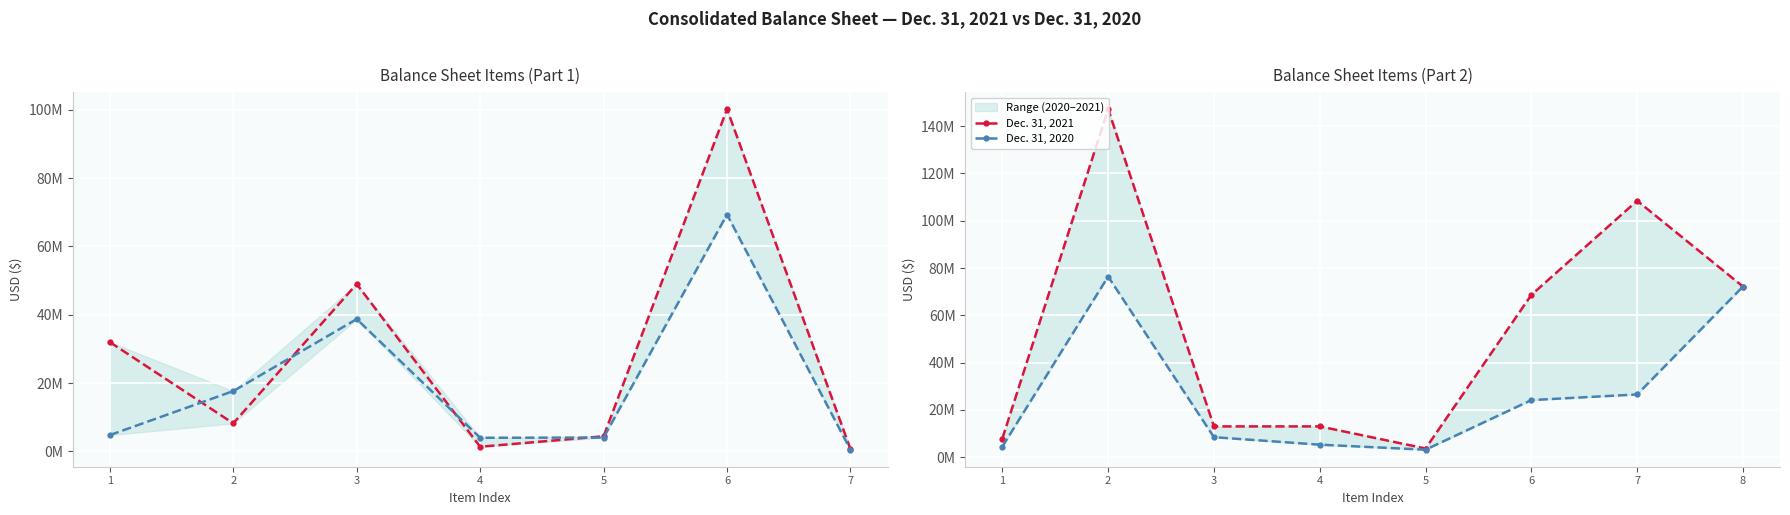

True or false: Dec. 31, 2020 and Dec. 31, 2021 cross at least once.

False